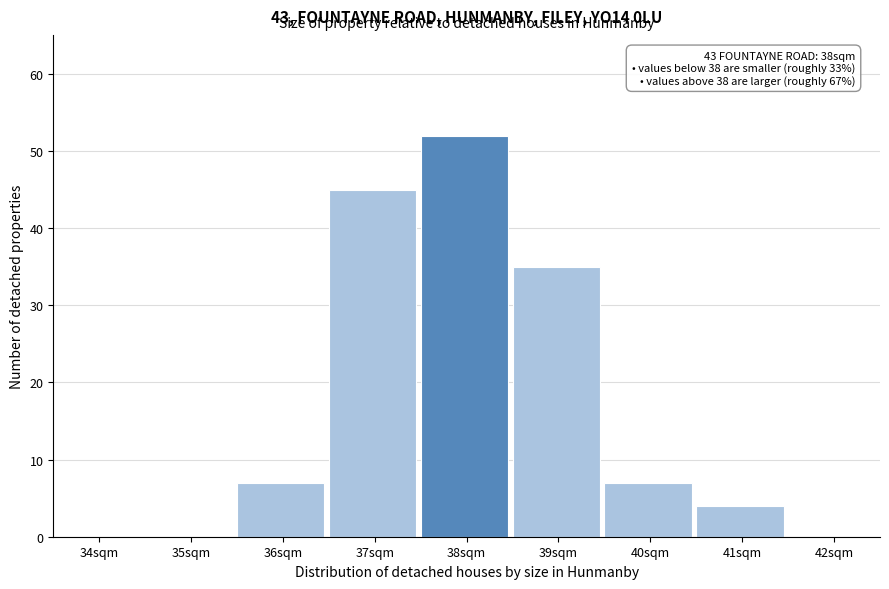

Reading left to right, list all the values displayed in this chart.

34sqm=0	35sqm=0	36sqm=7	37sqm=45	38sqm=52	39sqm=35	40sqm=7	41sqm=4	42sqm=0